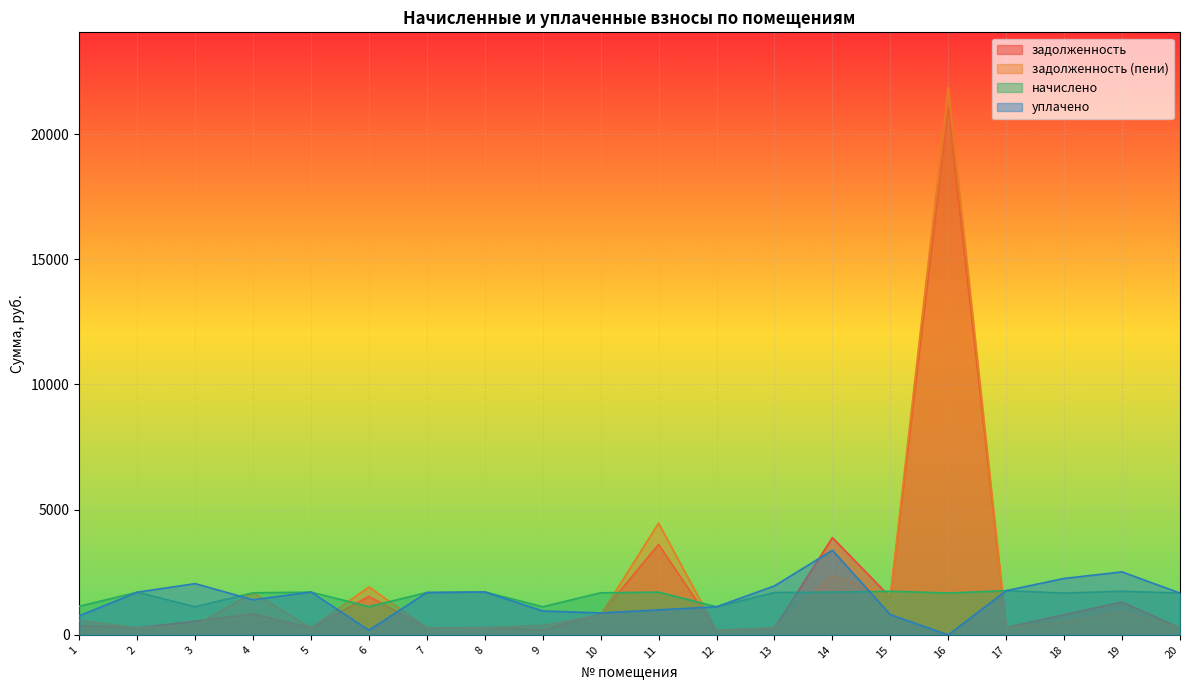

Reading left to right, extract all data points from this chart.

задолженность: 1=379.9	2=284.1	3=544.5	4=839.6	5=284.7	6=1537.2	7=282.1	8=286.0	9=205.3	10=831.5	11=3611.8	12=187.2	13=267.4	14=3886.4	15=1503.1	16=21037.2	17=294.4	18=810.7	19=1312.0	20=278.2
задолженность (пени): 1=571.4	2=284.1	3=374.4	4=1680.0	5=279.8	6=1914.2	7=282.1	8=286.0	9=374.4	10=794.4	11=4465.9	12=187.2	13=282.1	14=2364.0	15=1564.7	16=21873.8	17=294.4	18=508.1	19=922.4	20=278.2
начислено: 1=1142.7	2=1704.3	3=1123.2	4=1680.9	5=1708.2	6=1131.0	7=1692.6	8=1716.0	9=1123.2	10=1680.9	11=1708.2	12=1123.2	13=1692.6	14=1708.2	15=1743.3	16=1673.1	17=1766.7	18=1669.2	19=1743.3	20=1669.2
уплачено: 1=761.8	2=1704.3	3=2048.4	4=1401.6	5=1713.1	6=188.5	7=1692.6	8=1716.0	9=955.1	10=877.6	11=1000.0	12=1123.2	13=1957.8	14=3380.5	15=810.0	16=0.0	17=1766.7	18=2255.8	19=2516.1	20=1669.2